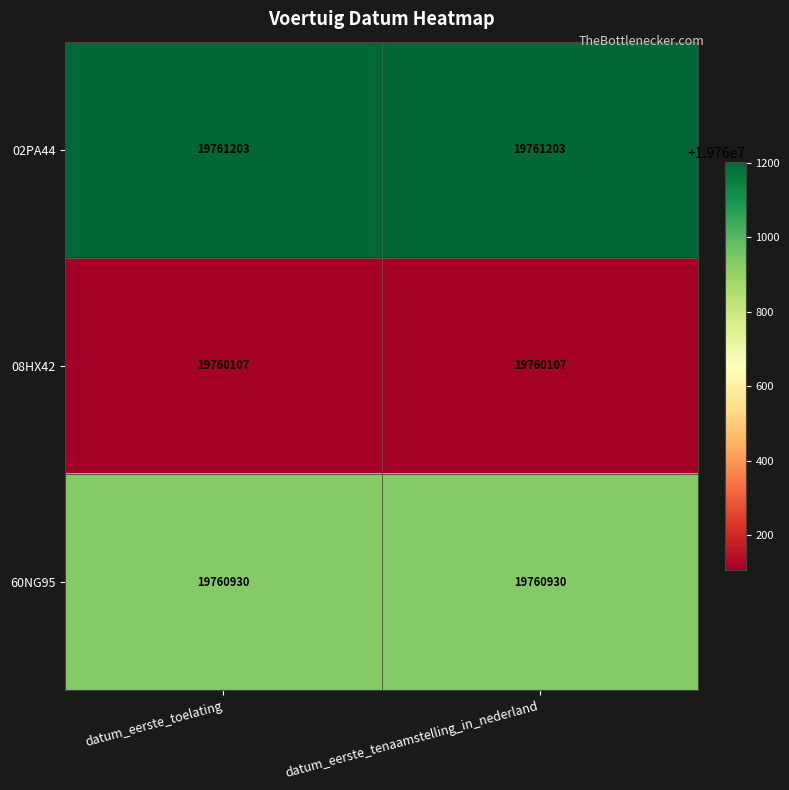

Rank the series by their maximum value, from highest to lowest.

02PA44, 60NG95, 08HX42